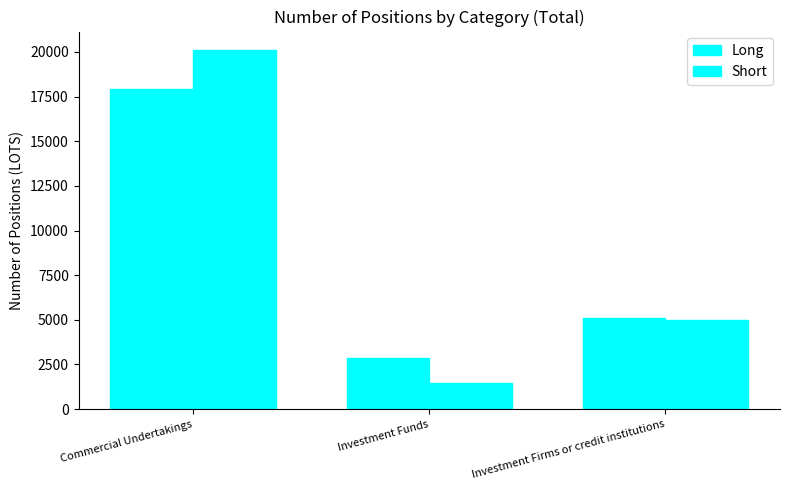

Reading left to right, what are all the values shown in this chart?

Long: Commercial Undertakings=17903.0	Investment Funds=2834.2	Investment Firms or credit institutions=5120.0
Short: Commercial Undertakings=20133.2	Investment Funds=1439.0	Investment Firms or credit institutions=5013.0